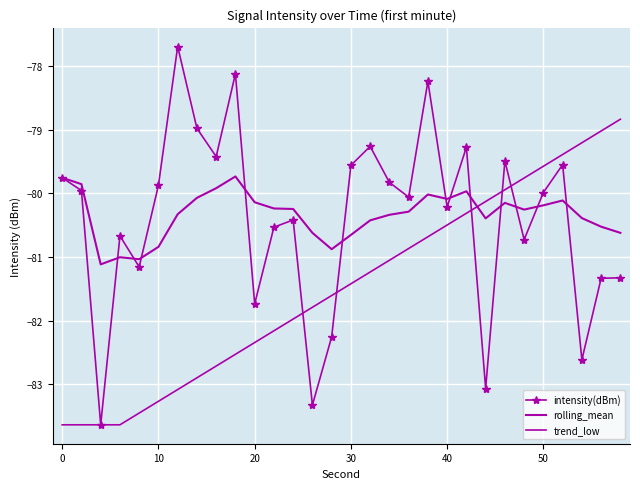

Rank the series by their maximum value, from lowest to highest.

rolling_mean, trend_low, intensity(dBm)